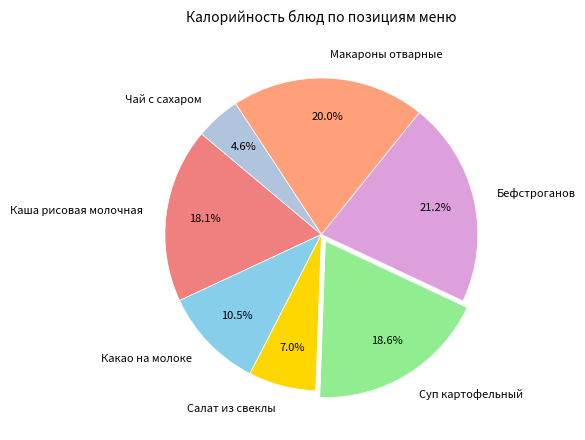

Which slice is the largest?

Бефстроганов